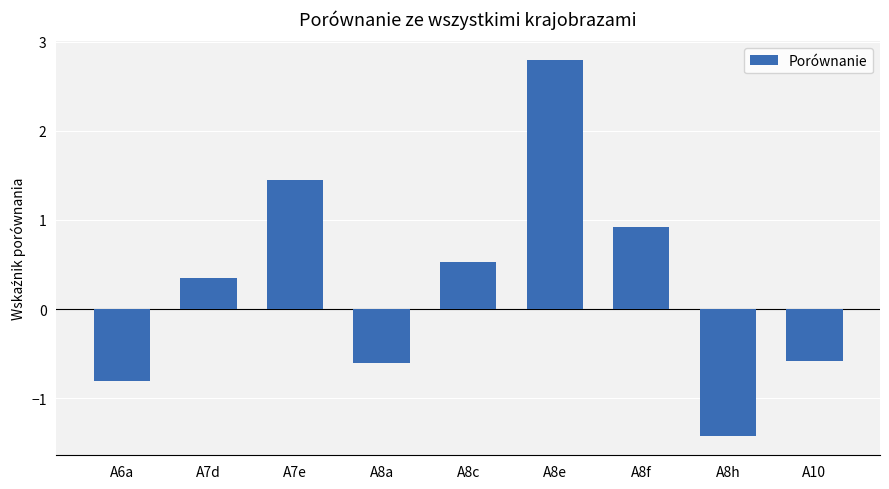

Where is the data nearest to the value 0?

A7d